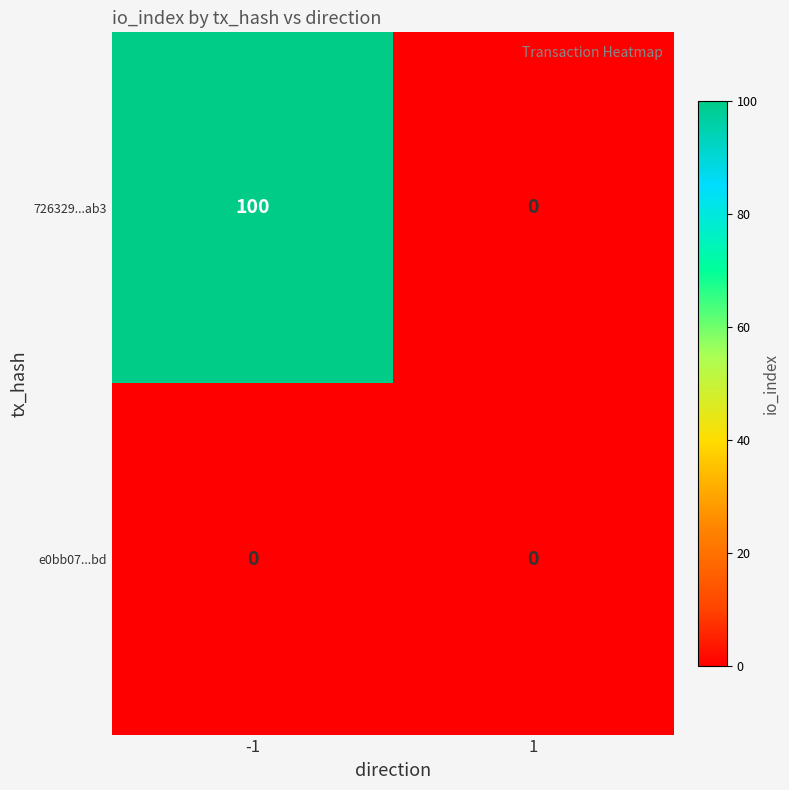

Which series changed the most between -1 and 1?

726329...ab3